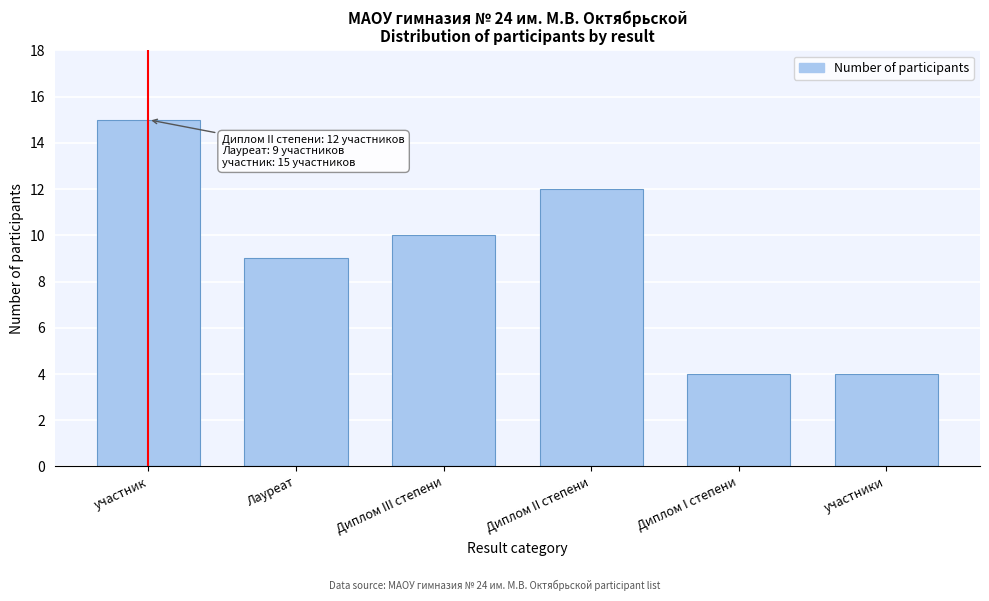

Reading left to right, extract all data points from this chart.

15	9	10	12	4	4